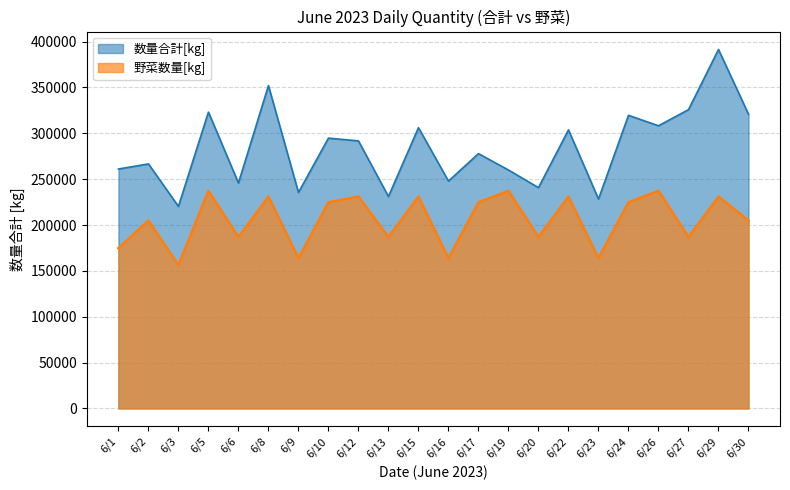

What is the average value of the 数量合計[kg] series?

284211